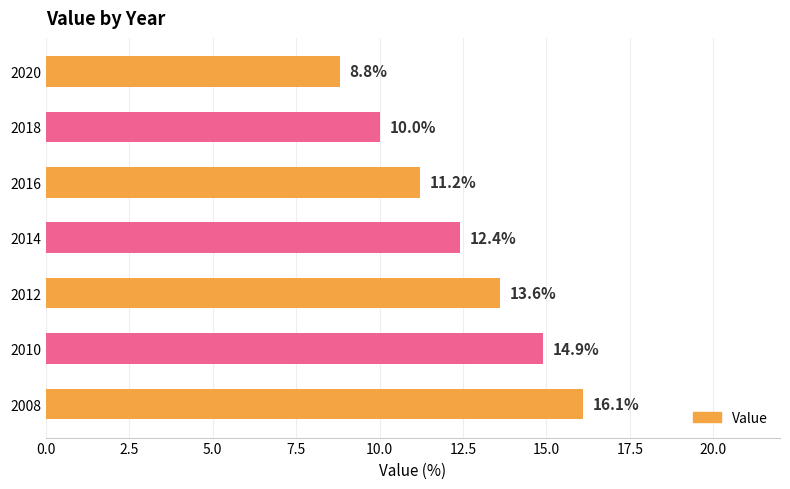

Rank the categories by value from lowest to highest.

2020, 2018, 2016, 2014, 2012, 2010, 2008